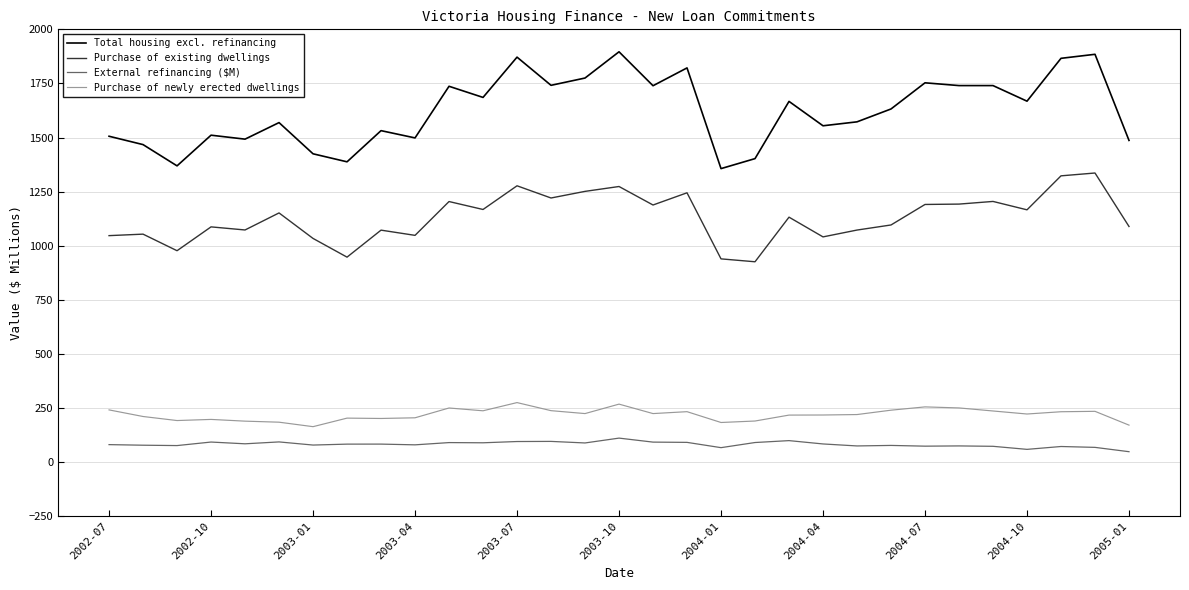

Which series has the widest spread of values?

Total housing excl. refinancing